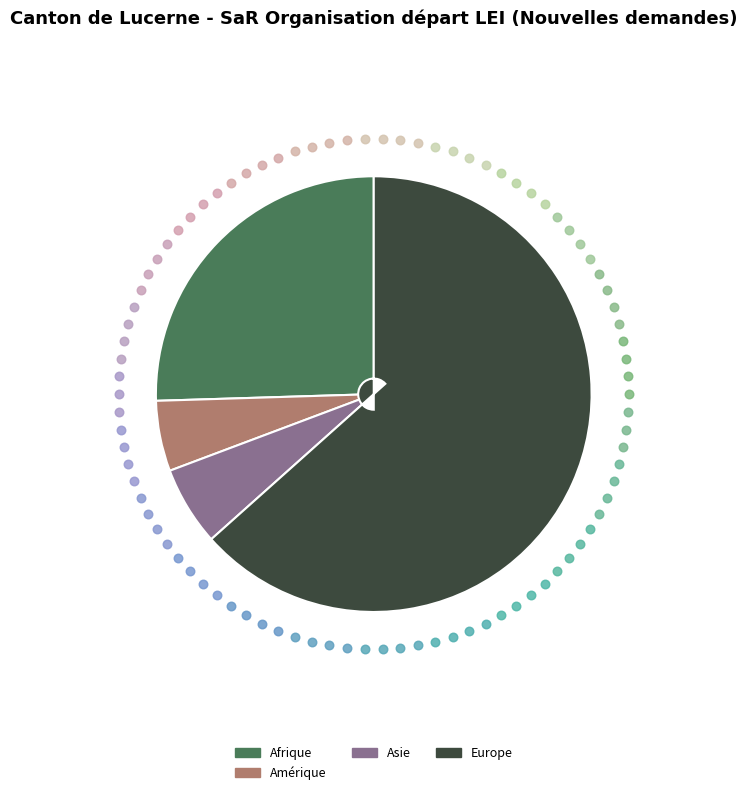

Is the sum of Europe and Asie greater than half?

Yes